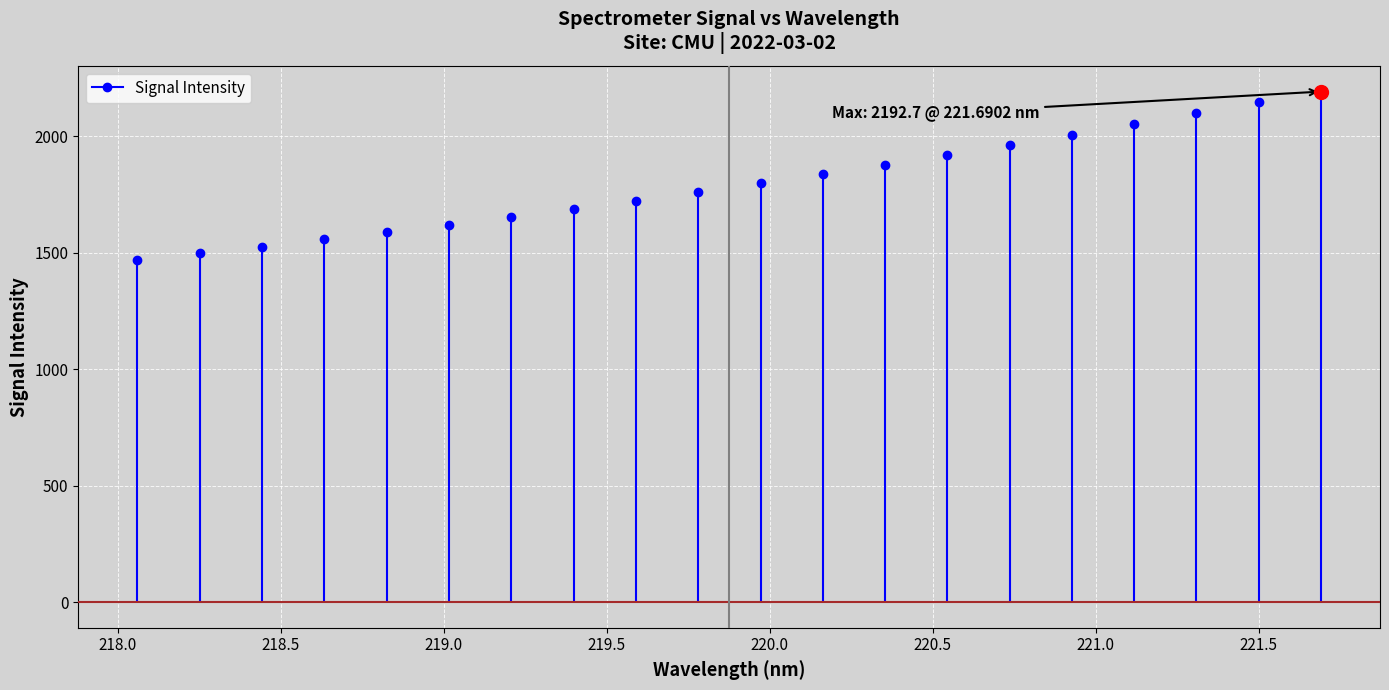

Which has a higher value, 6 or 10?

10